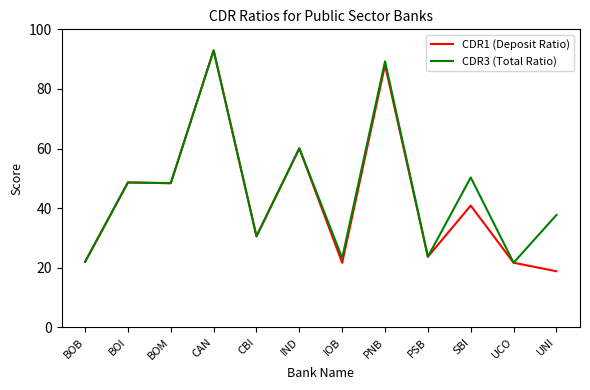

How many lines are shown in the chart?

2